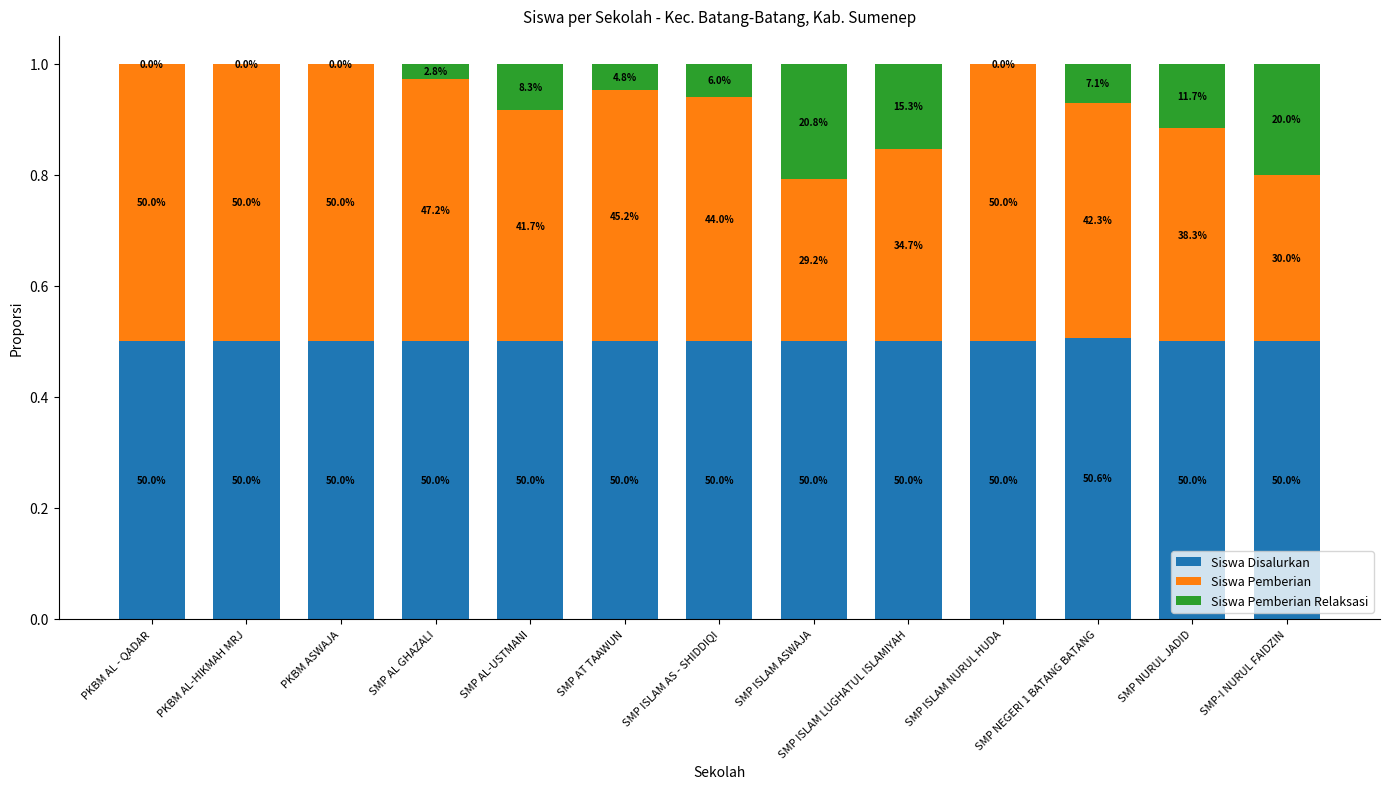

What is the average value of the Siswa Pemberian series?

0.4